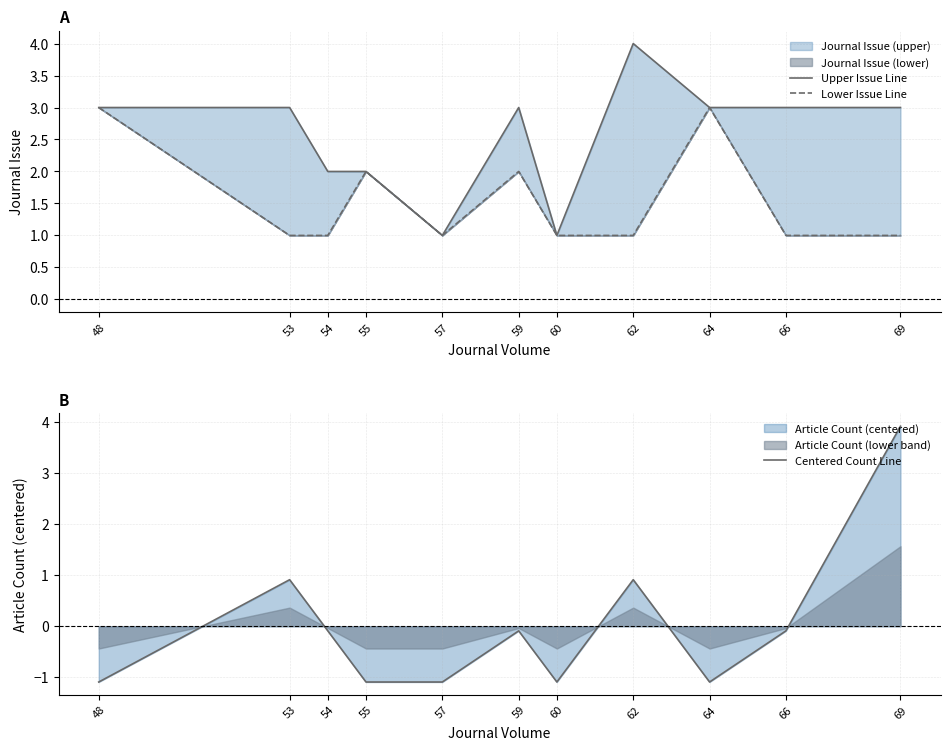

How many lines are shown in the chart?

3